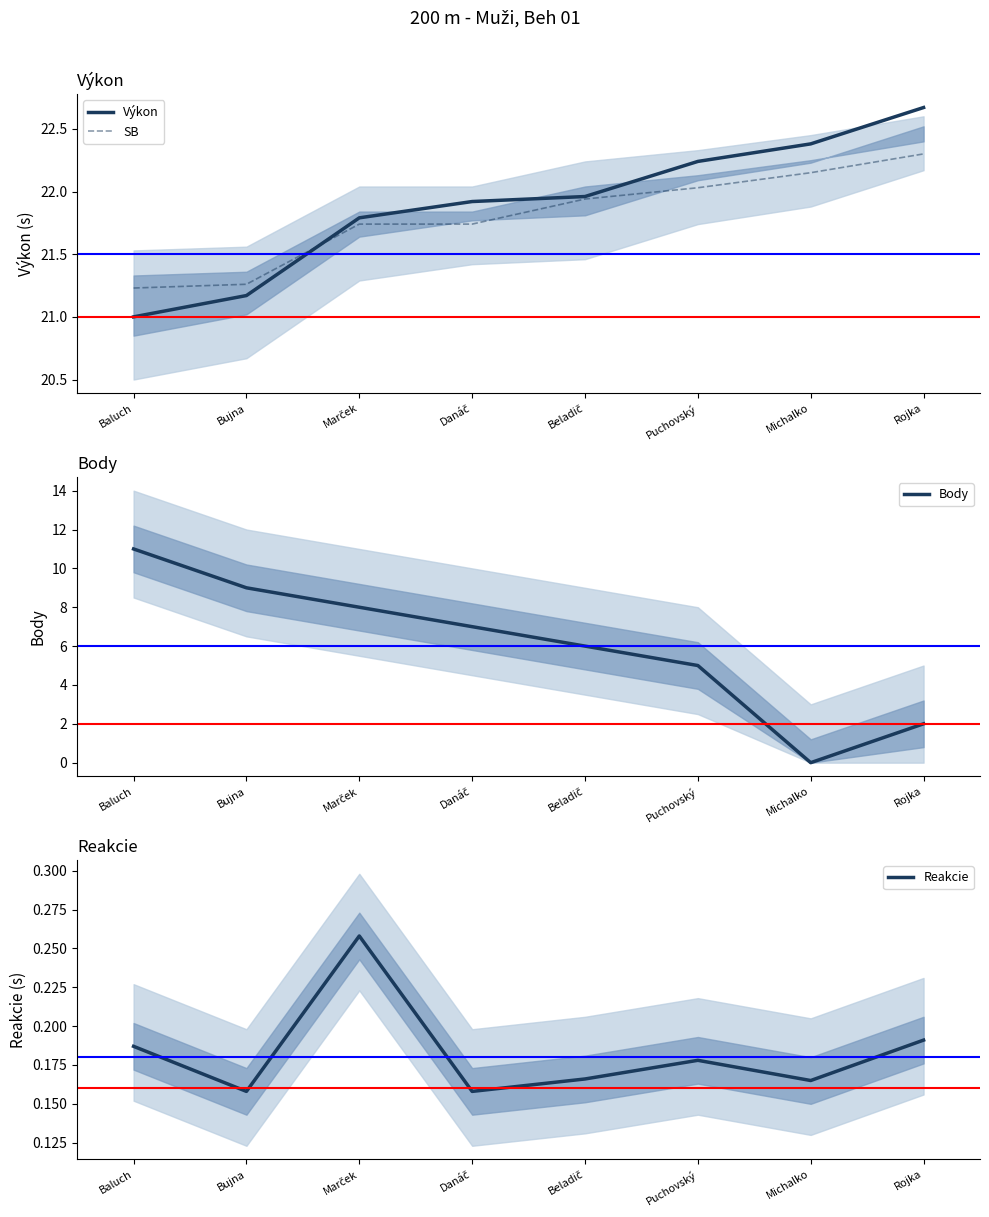

Which series has the widest spread of values?

Body